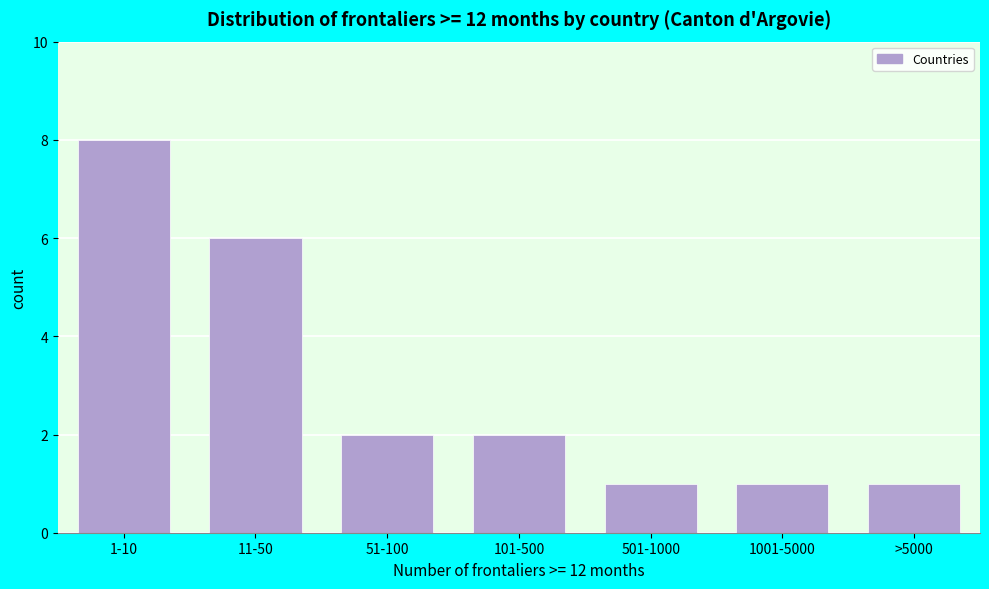

Reading left to right, extract all data points from this chart.

1-10=8	11-50=6	51-100=2	101-500=2	501-1000=1	1001-5000=1	>5000=1